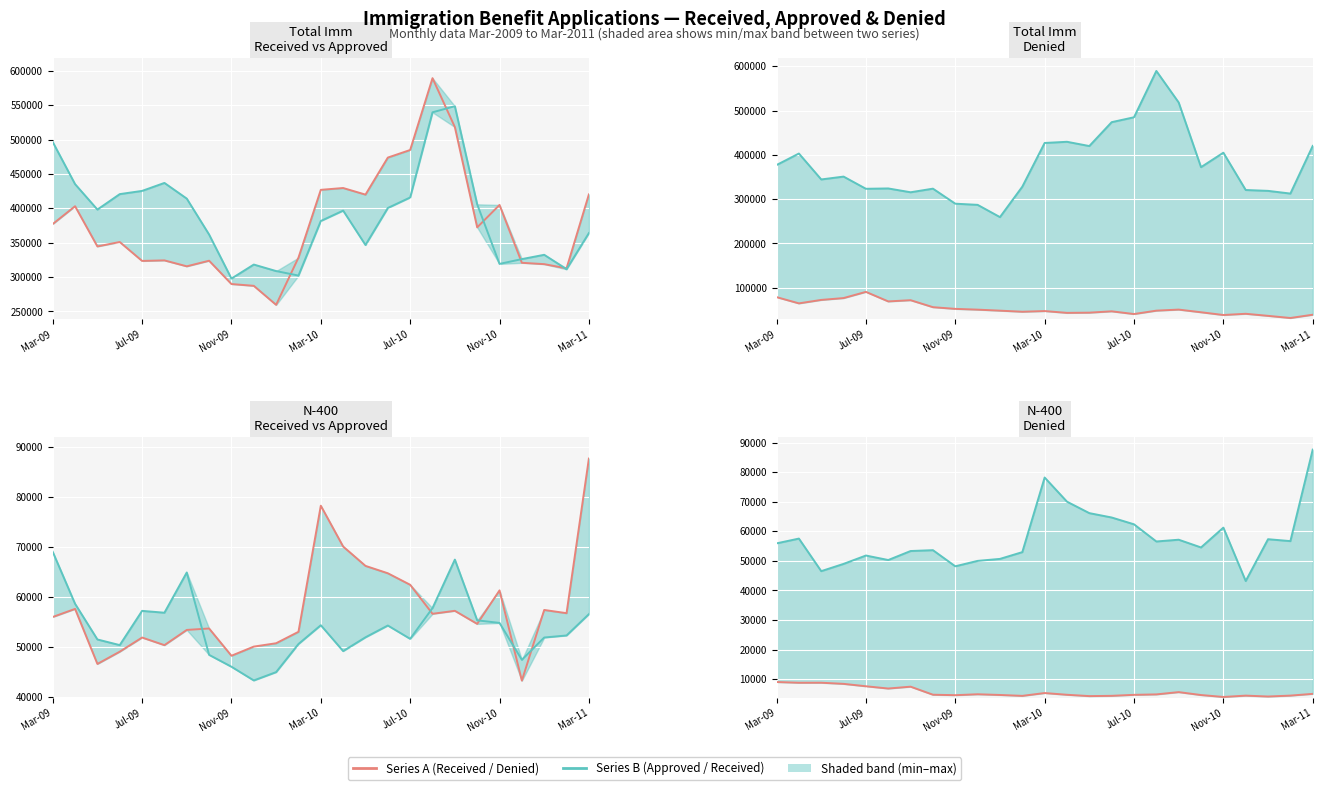

What is the sum of the Total Imm Received values at 14 and 18?

938205